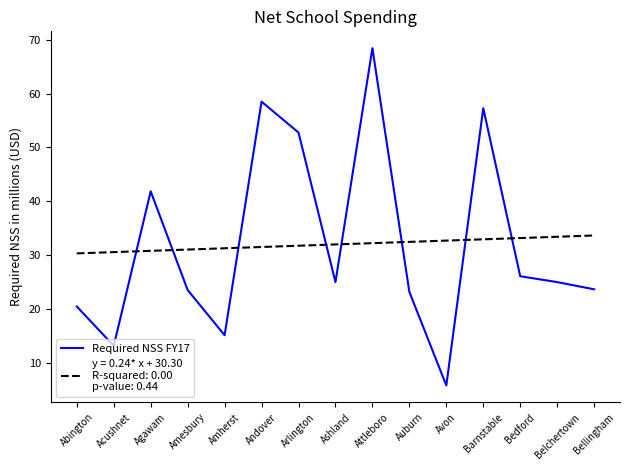

How many lines are shown in the chart?

2